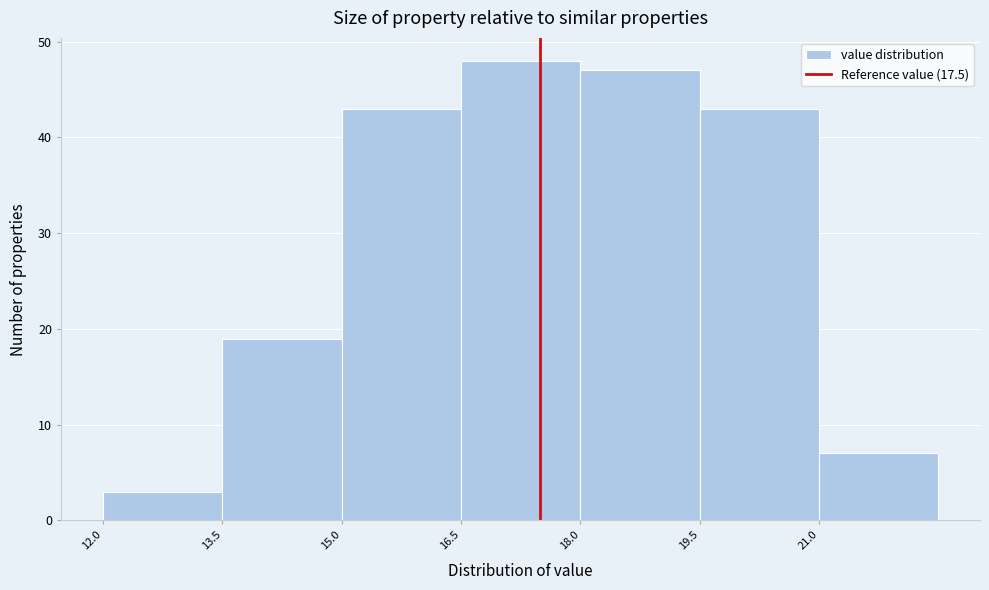

Reading left to right, list every bar in this chart as the range it spans on the x-axis followed by its height. Neither the bar edges nor the heights are printed on the chart, so give them approximately, as read against the axes.

12.0 to 13.5: 3
13.5 to 15.0: 19
15.0 to 16.5: 43
16.5 to 18.0: 48
18.0 to 19.5: 47
19.5 to 21.0: 43
21.0 to 22.5: 7